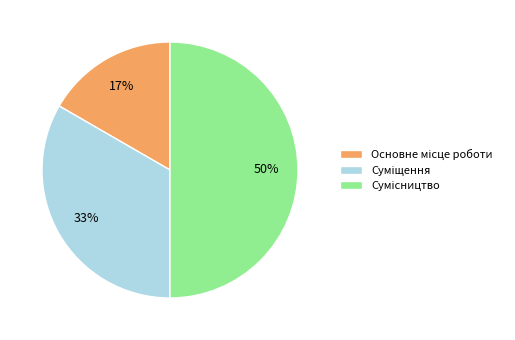

To the nearest percent, what is the average slice percentage?

33%